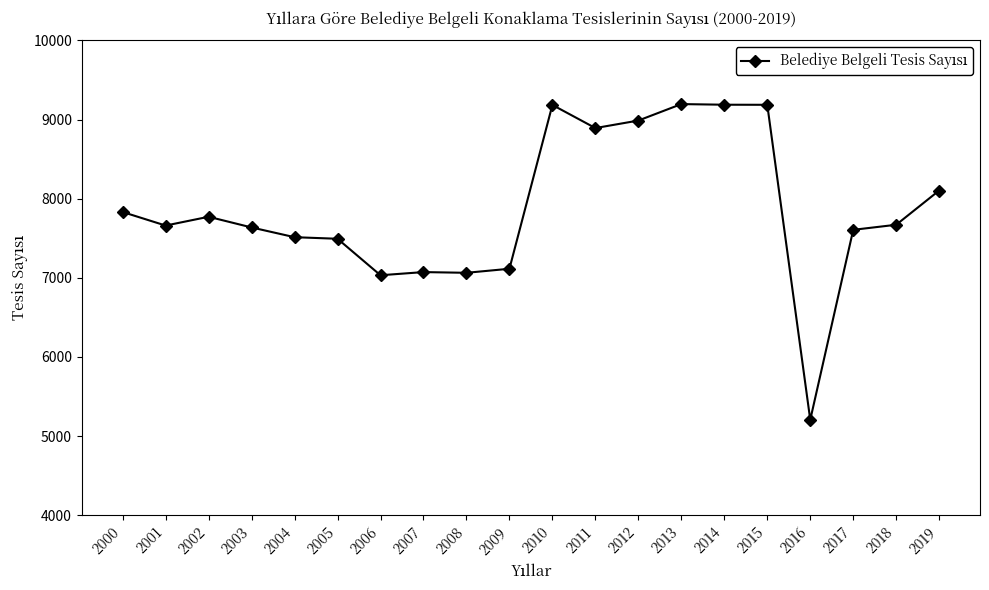

At which label does the data first exceed 7671?

2000